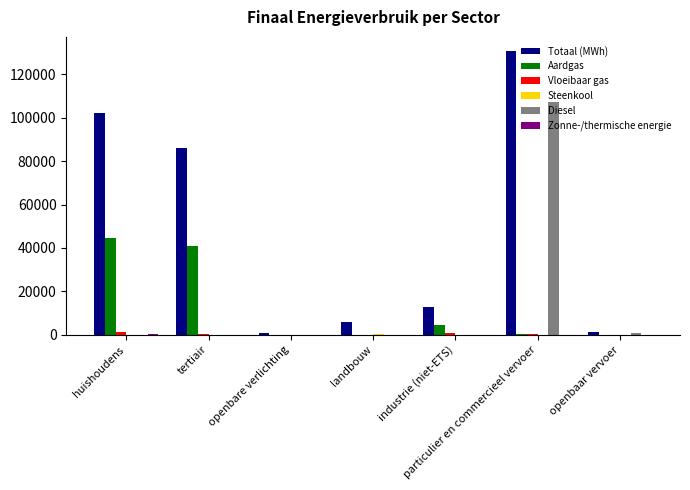

What is the spread (max minus min) of values at openbare verlichting?

1011.6